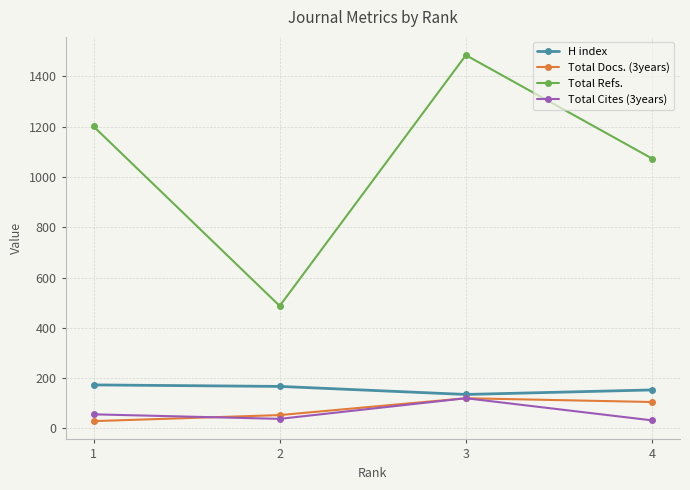

What is the maximum value shown in the chart?

1484